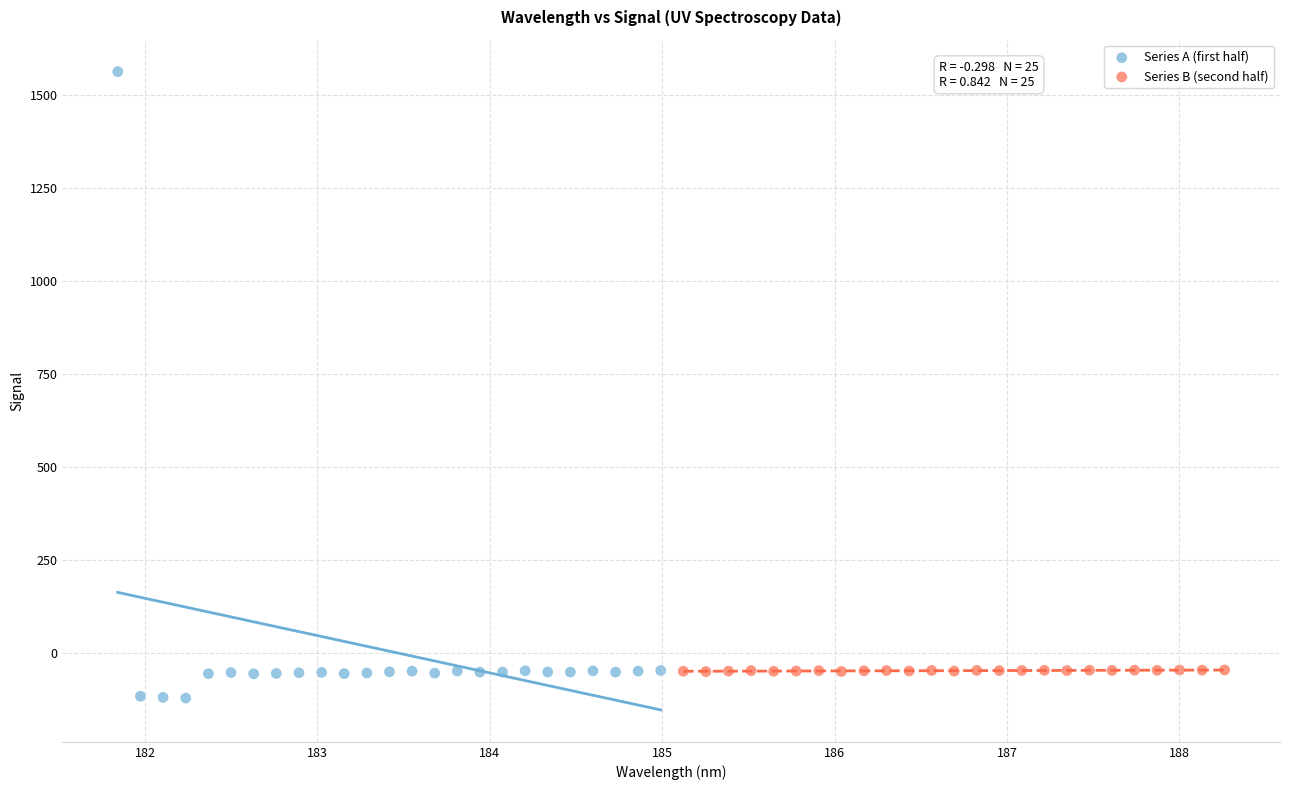

Which series reaches the maximum Y coordinate?

Series A (first half)